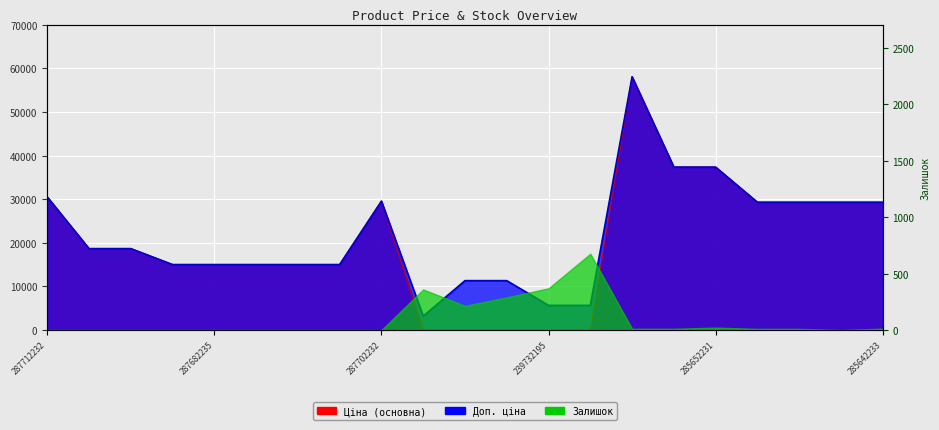

How many data points in Доп. ціна are above 18671?

11